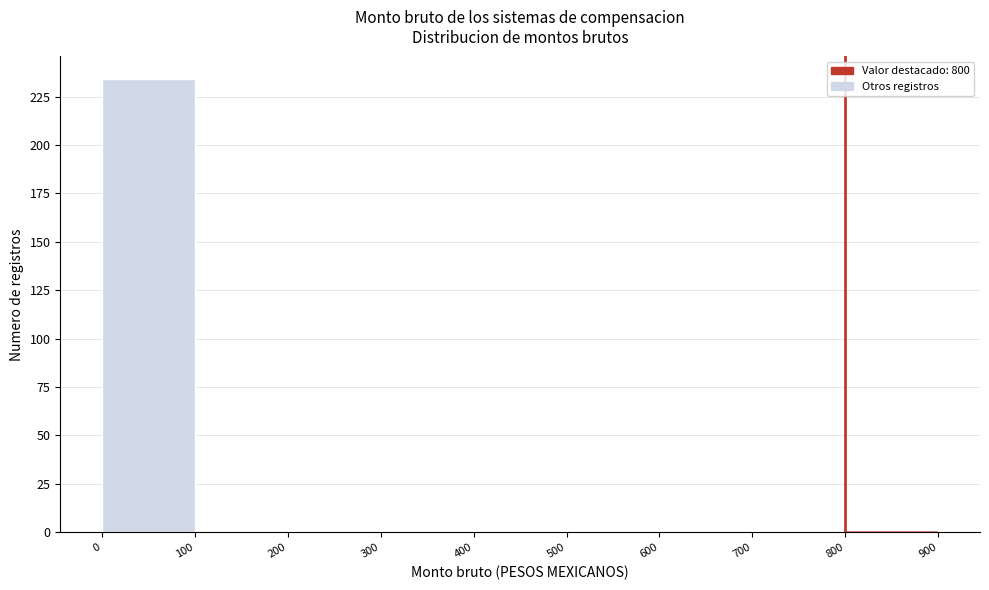

Reading left to right, transcribe this chart: for each bar, give the range it covers on the x-axis and its height. The values are not printed on the chart, so give them approximately, as read against the axis.

0 to 100: 235
100 to 200: 0
200 to 300: 0
300 to 400: 0
400 to 500: 0
500 to 600: 0
600 to 700: 0
700 to 800: 0
800 to 900: under 5